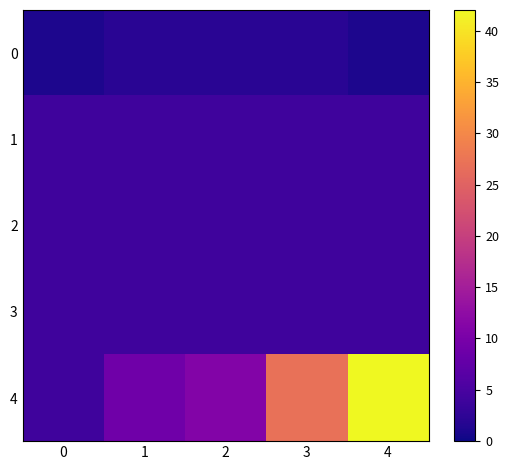

Which series has the largest total across all categories?

row_4